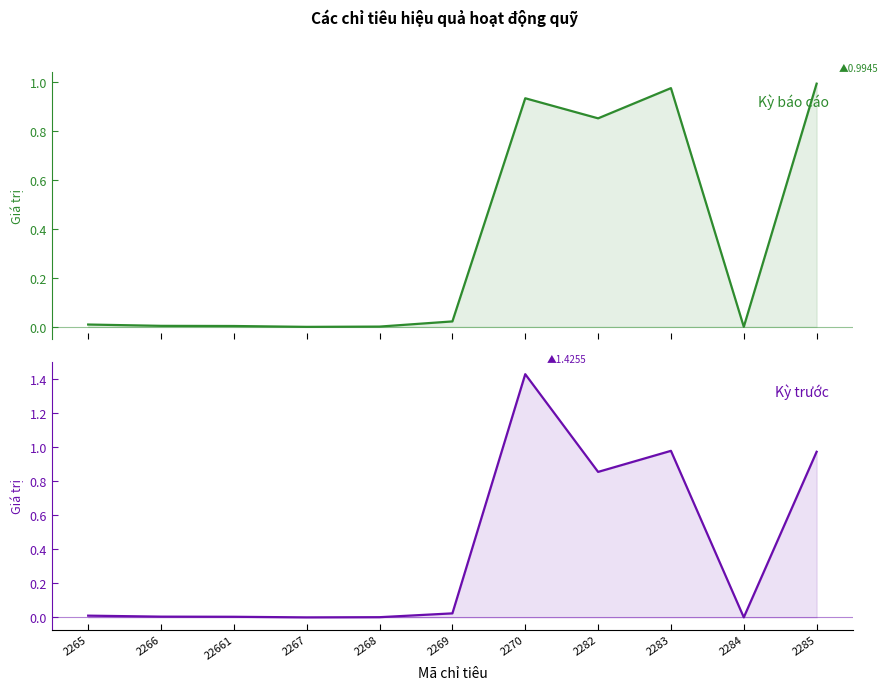

Reading left to right, transcribe all the data shown in this chart.

Kỳ báo cáo: 2265=0.0	2266=0.0	22661=0.0	2267=0.0	2268=0.0	2269=0.0	2270=0.9	2282=0.9	2283=1.0	2284=0.0	2285=1.0
Kỳ trước: 2265=0.0	2266=0.0	22661=0.0	2267=0.0	2268=0.0	2269=0.0	2270=1.4	2282=0.9	2283=1.0	2284=0.0	2285=1.0